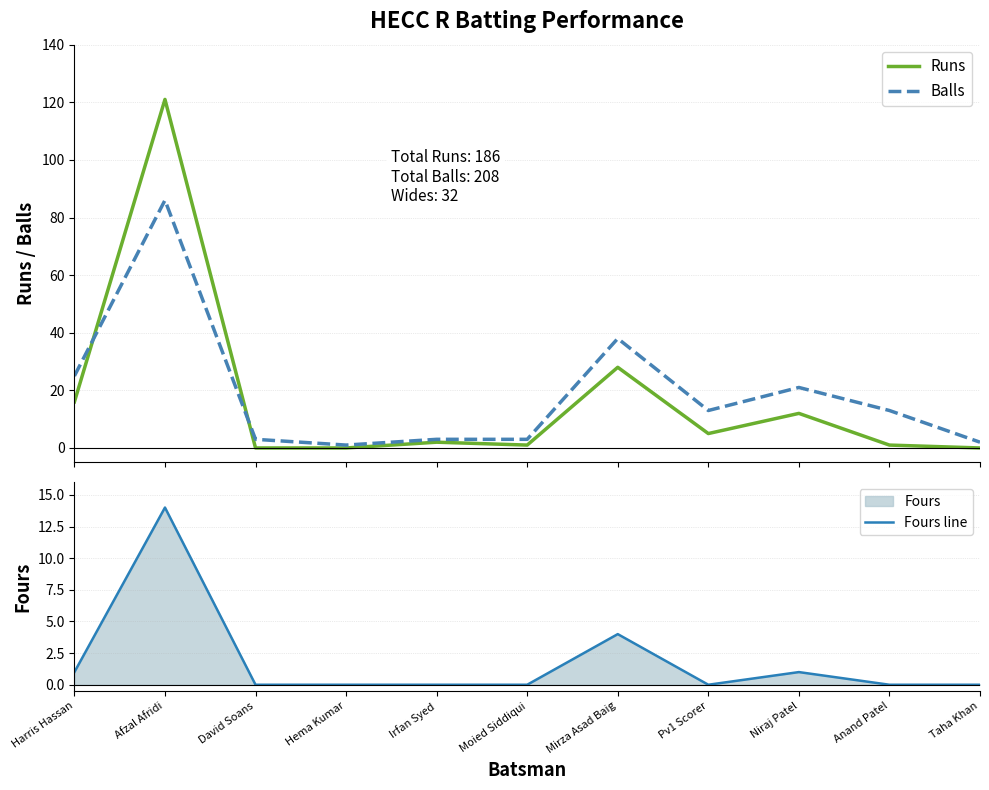

At which label does Fours line reach its peak?

Afzal Afridi